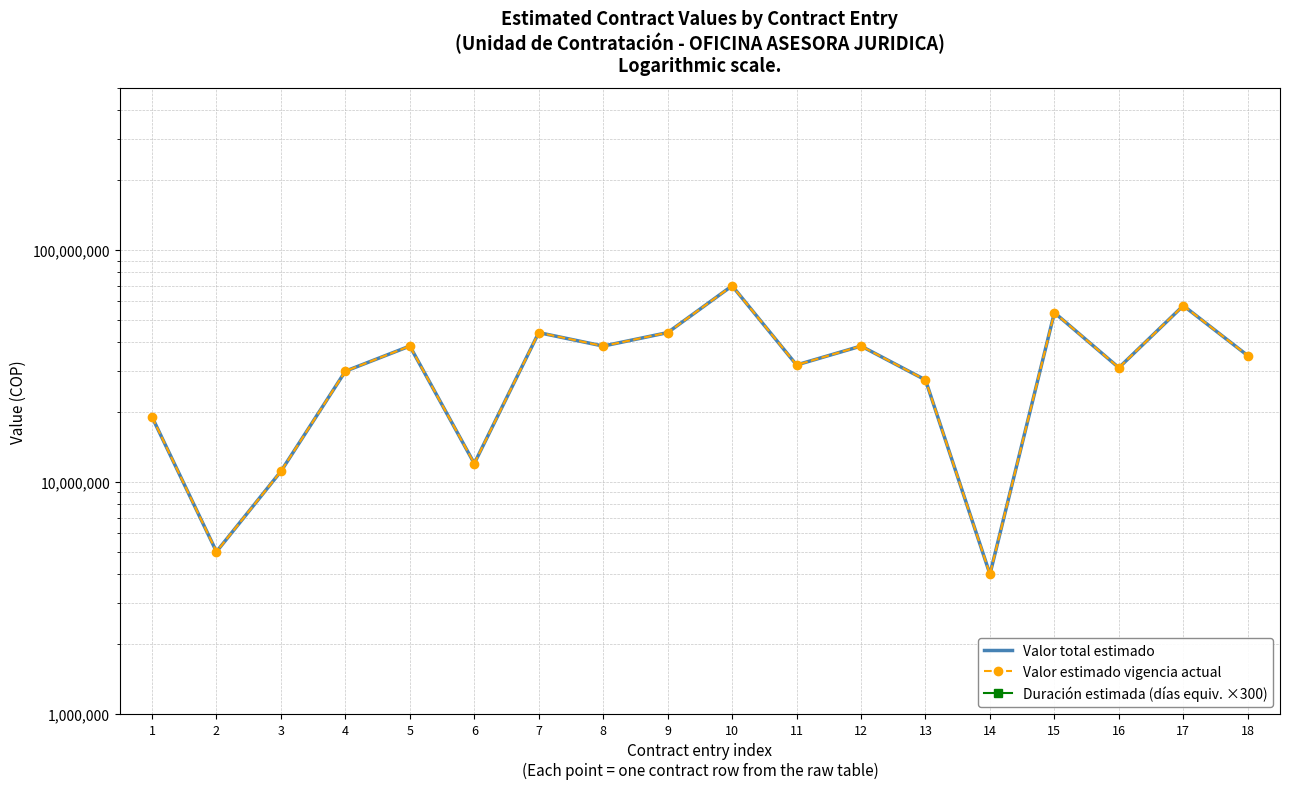

True or false: Valor total estimado has a value of 19055000 at 1.

True